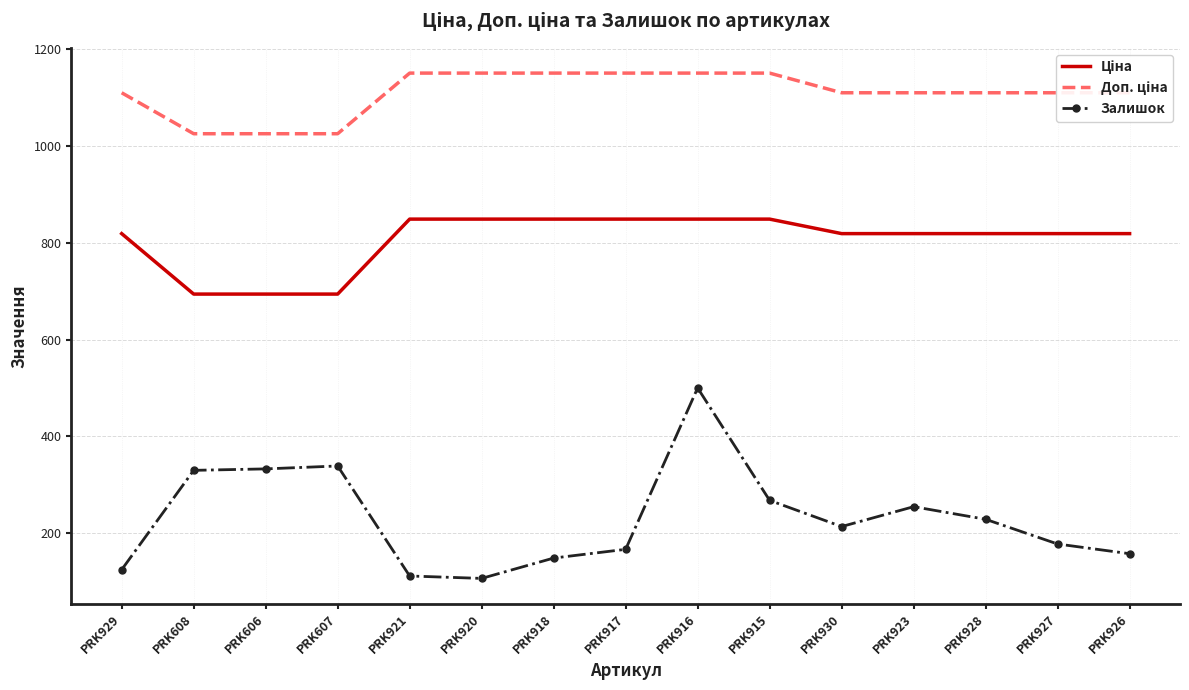

What is the total value across all series at PRK918?

2147.2